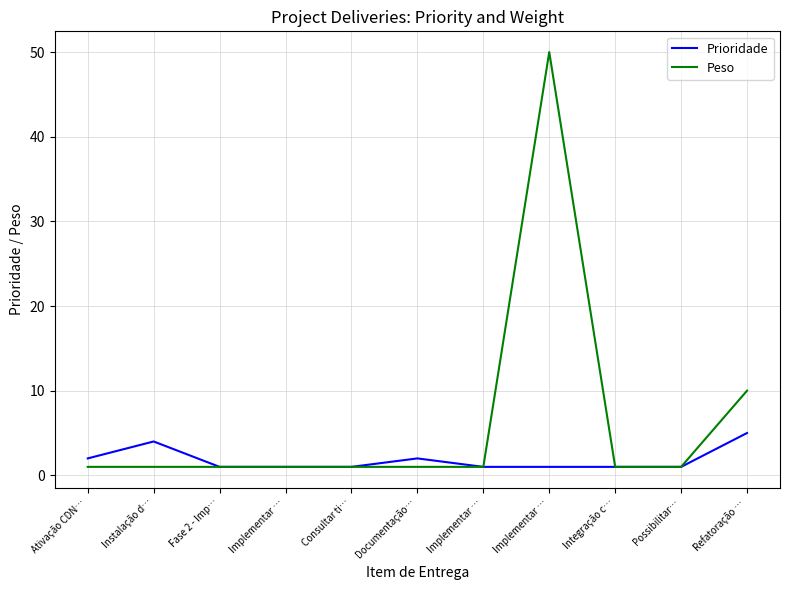

What is the label of the 9th point from the left?

Integração c…